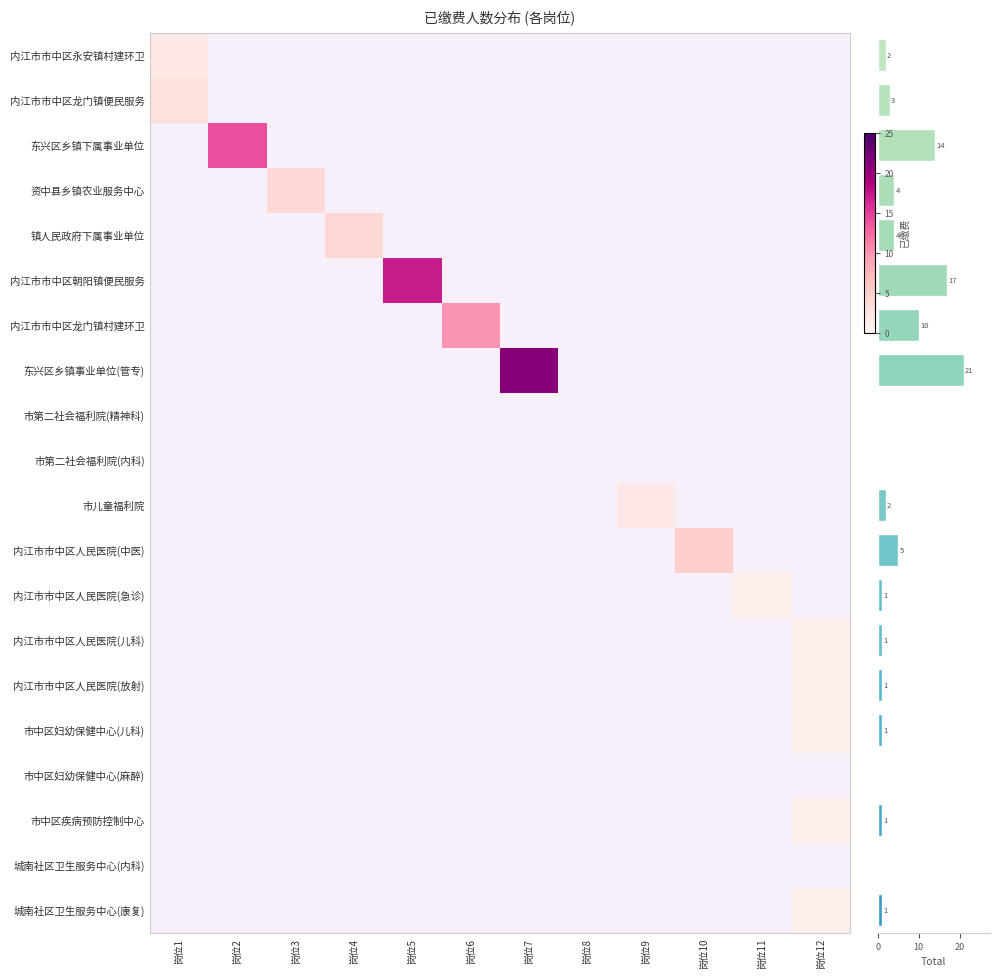

What is the difference between the maximum and second lowest values?

21